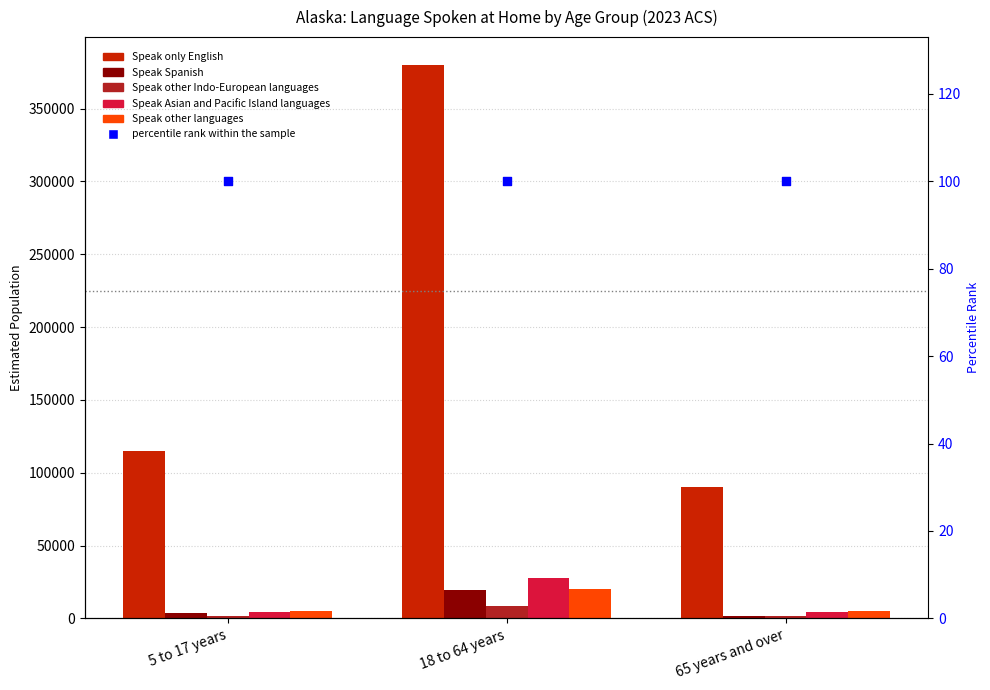

Which series reaches the maximum Y coordinate?

Speak only English